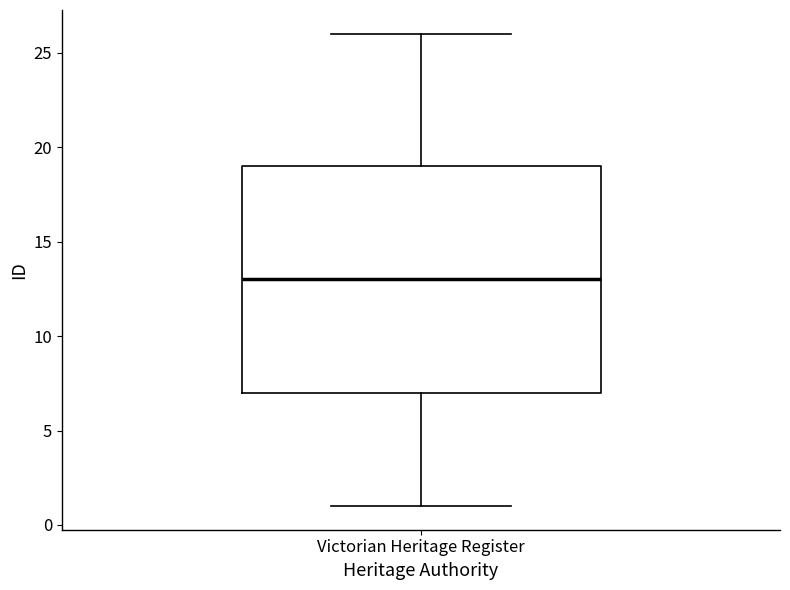

Read this box plot against the y-axis: the position of the median line, the range covered by the box, and the ends of both whiskers. The values are not printed on the chart, so give them approximately, as read against the axis.

median 13, box 7 to 19, whiskers 1 to 26